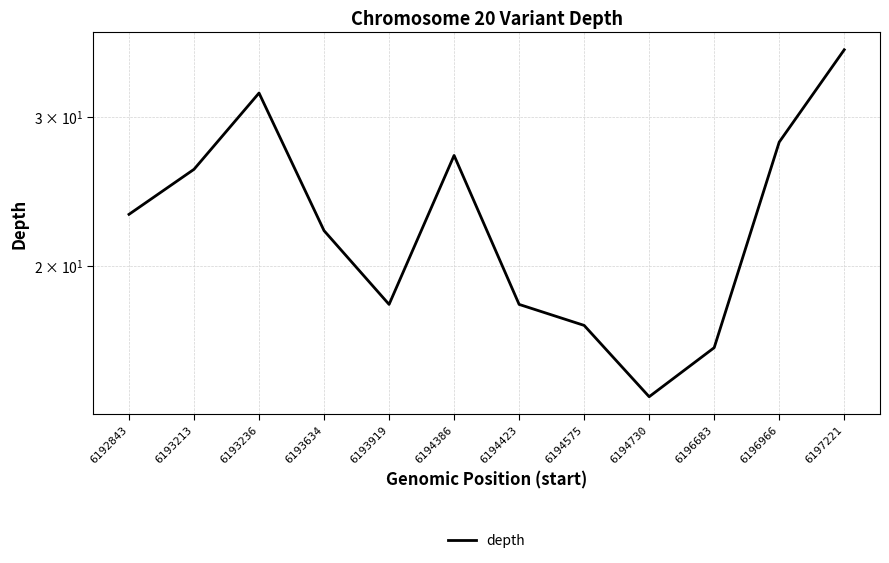

How many interior local peaks (higher than both neighbors) does the data have?

2